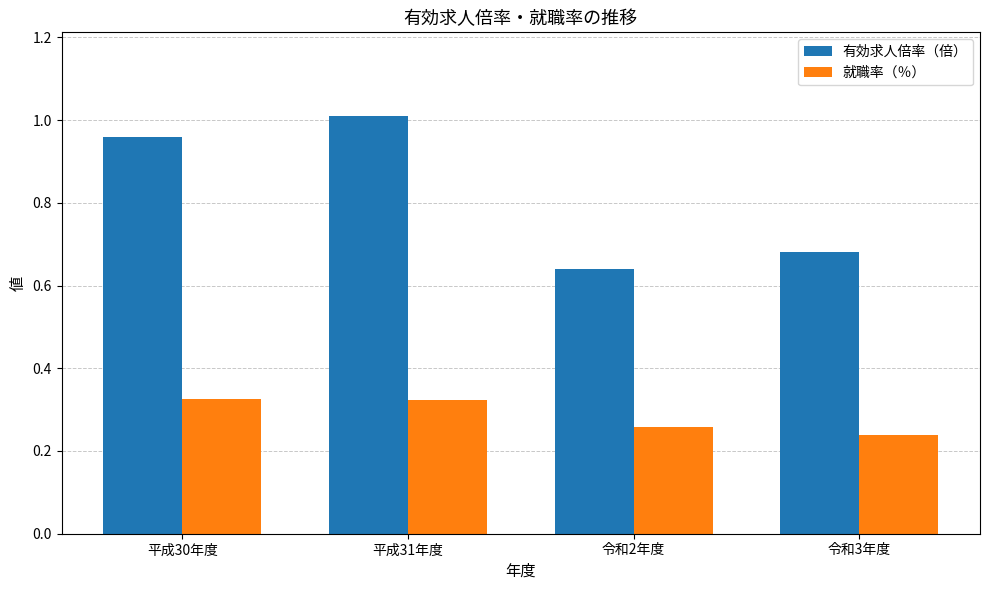

Which category has the highest value across all series?

平成31年度